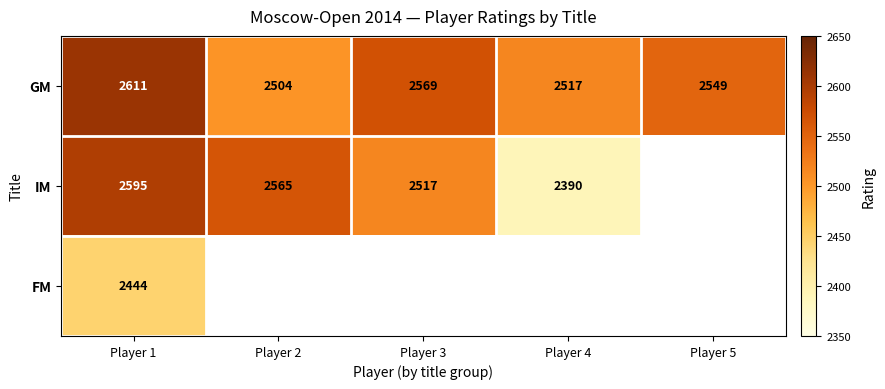

The GM series shows 3893 at Player 4. True or false?

False